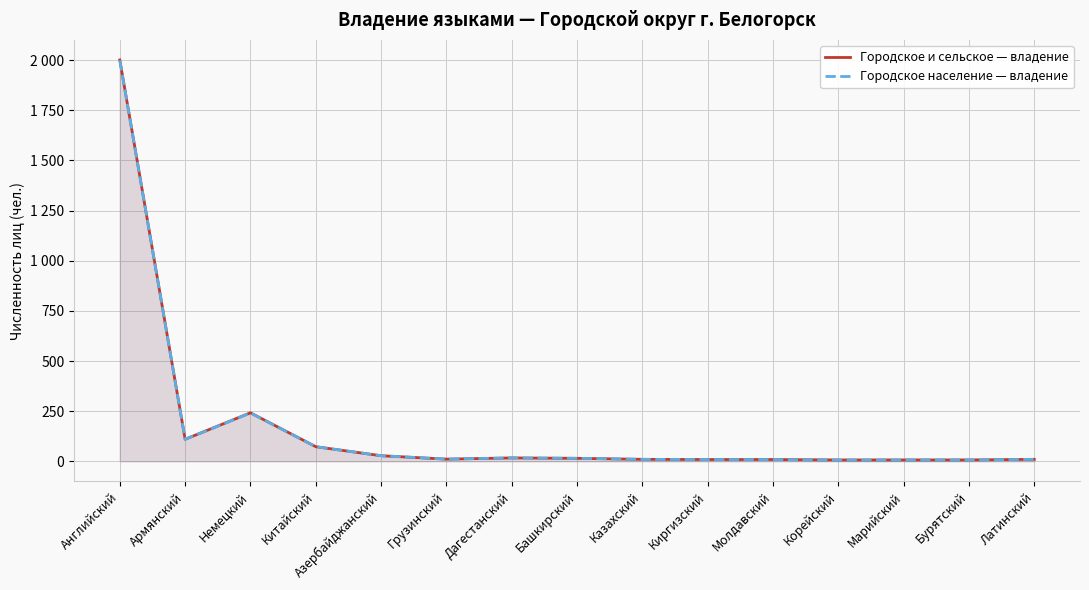

Between Киргизский and Бурятский, which series saw the biggest shift?

Городское и сельское — владение